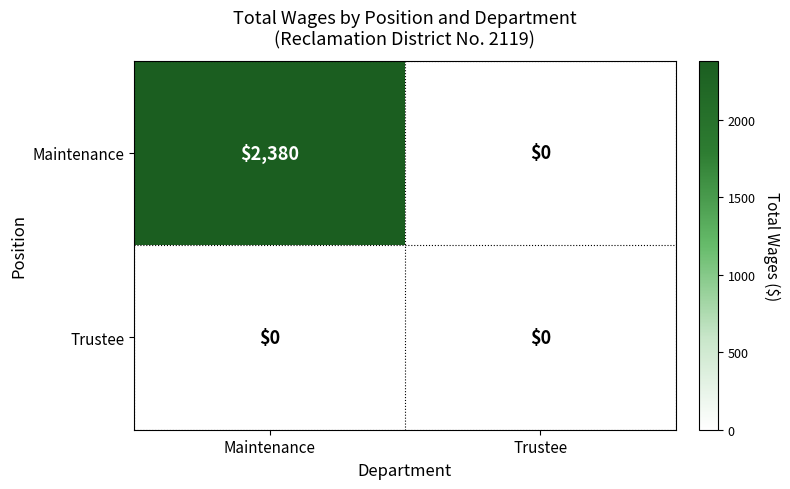

What is the total value across all series at Maintenance?

2380